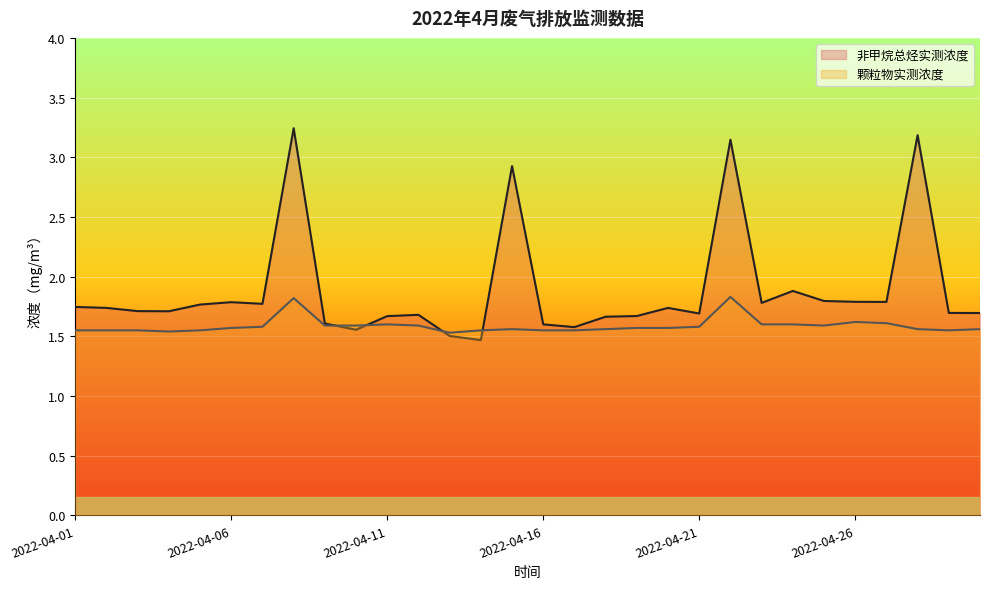

At which category does 颗粒物实测浓度 reach its first local valley?

2022-04-04